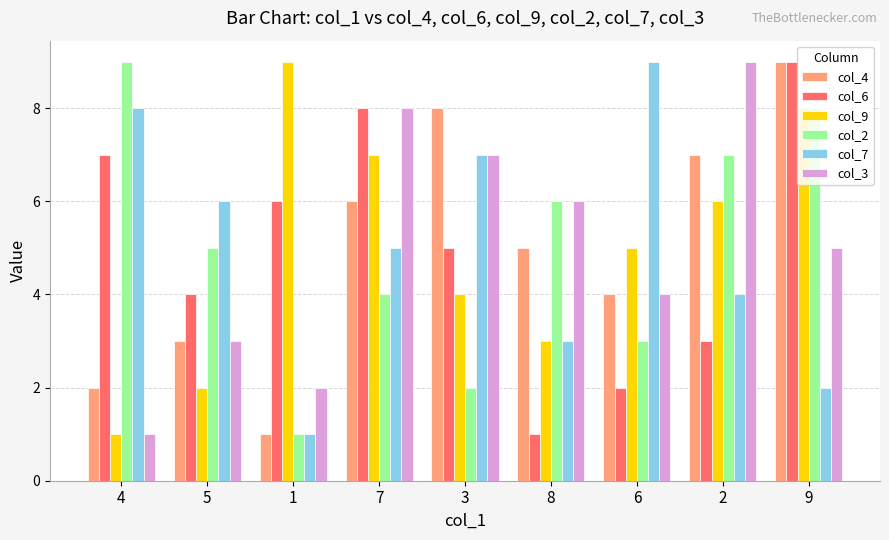

How many bars are there in each group?

6